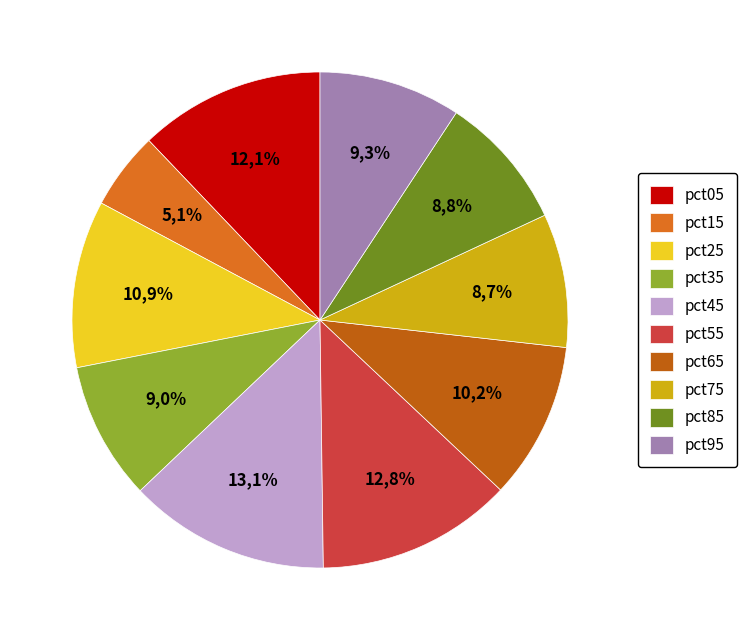

What is the largest slice in the pie chart?

pct45